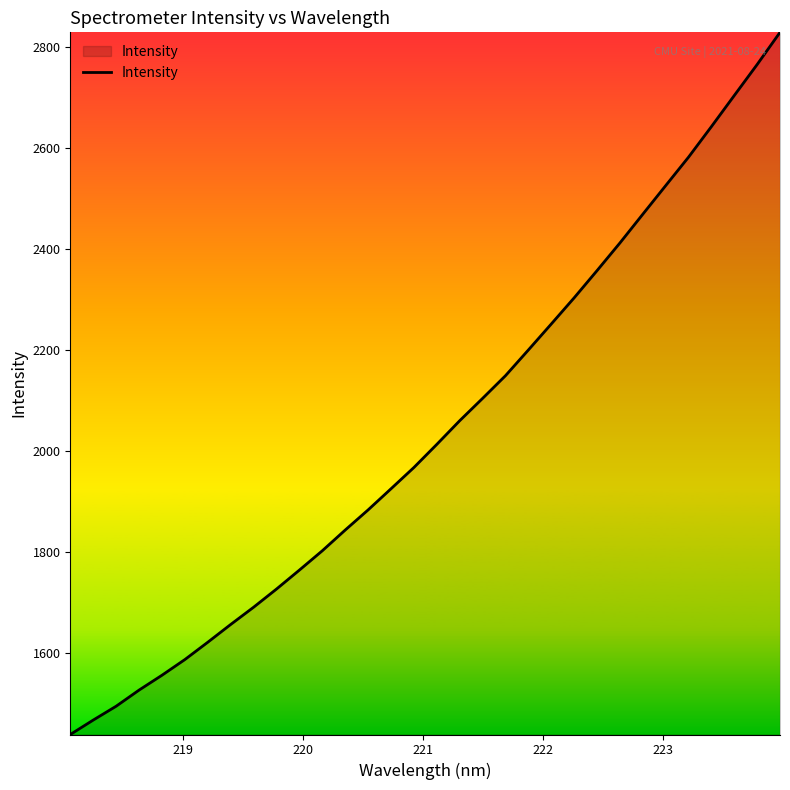

How many series are shown in this chart?

1